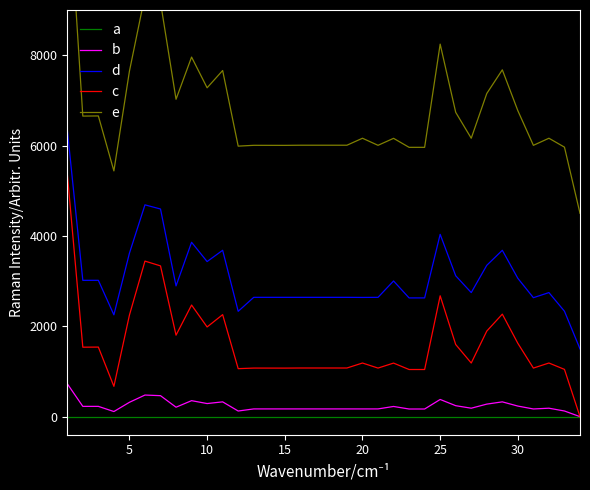

How many values in b are above zero?

31